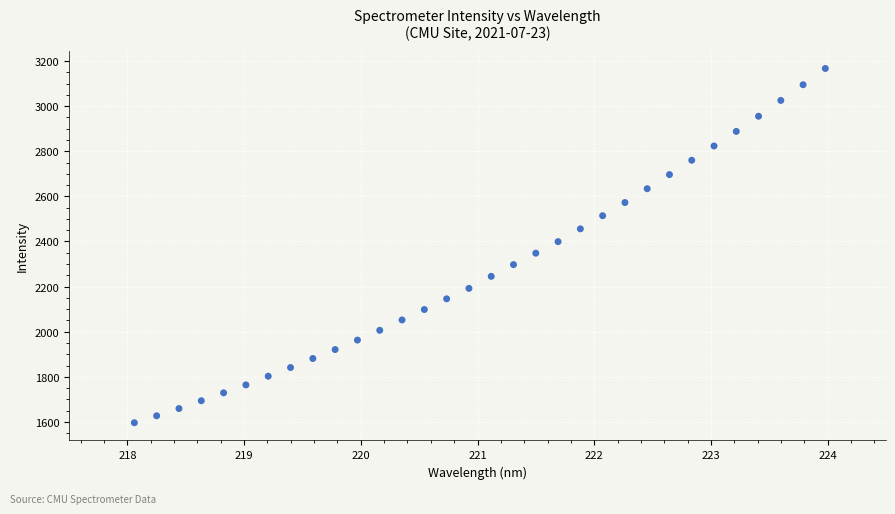

What is the range of X values (max minus min)?

5.9